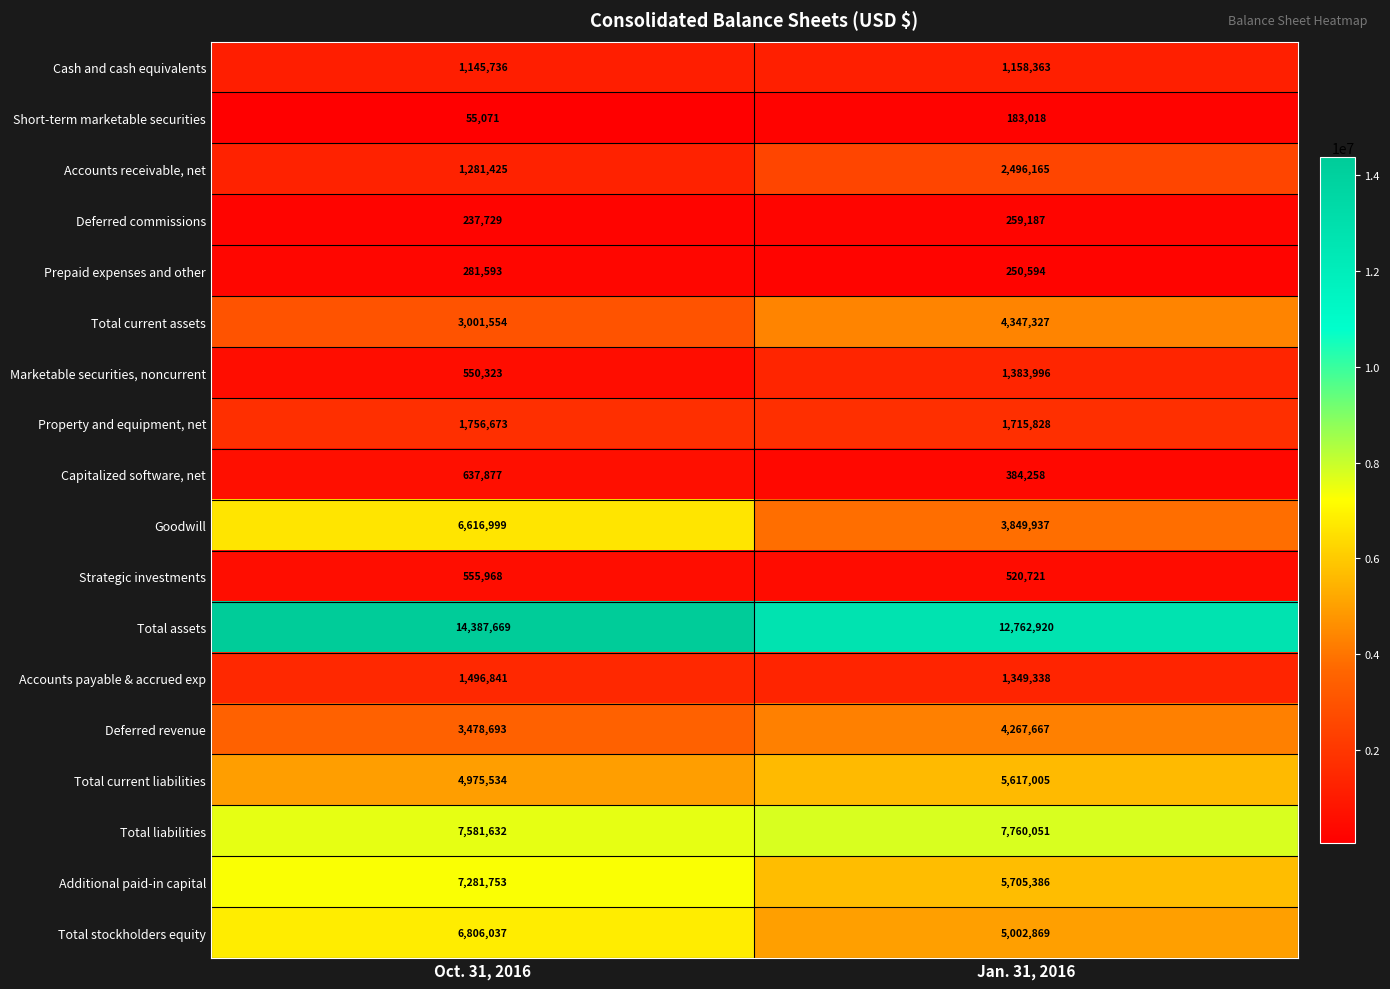

What is the sum of all Accounts payable & accrued exp values?

2846179